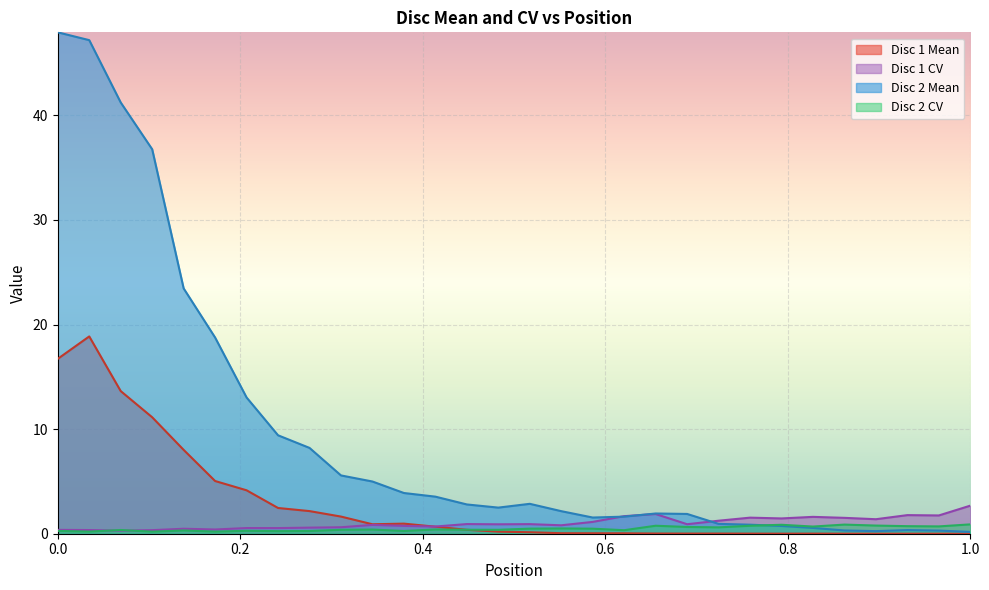

Rank the series by their maximum value, from highest to lowest.

Disc 2 Mean, Disc 1 Mean, Disc 1 CV, Disc 2 CV